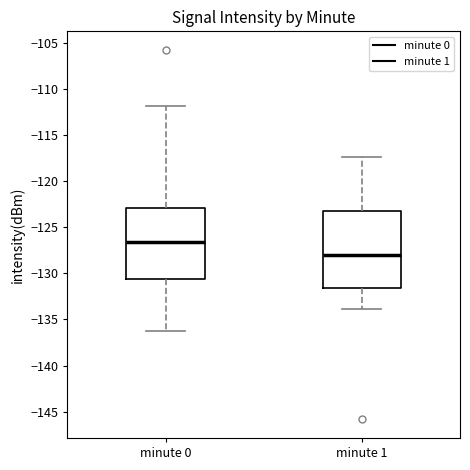

Reading left to right, read every box against the y-axis: the position of its median line, the range the box covers, and the ends of its whiskers. The values are not printed on the chart, so give them approximately, as read against the axis.

minute 0: median -126.5, box -130.5 to -123.0, whiskers -136.5 to -112.0
minute 1: median -128.0, box -131.5 to -123.5, whiskers -134.0 to -117.5